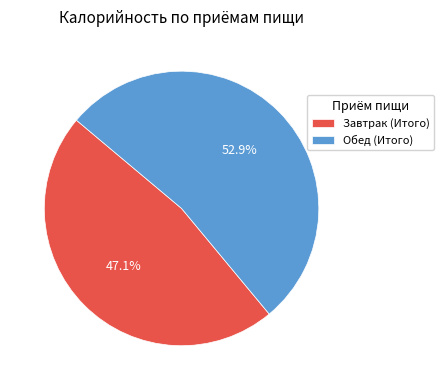

To the nearest percent, what percentage of the pie is Завтрак (Итого)?

47%